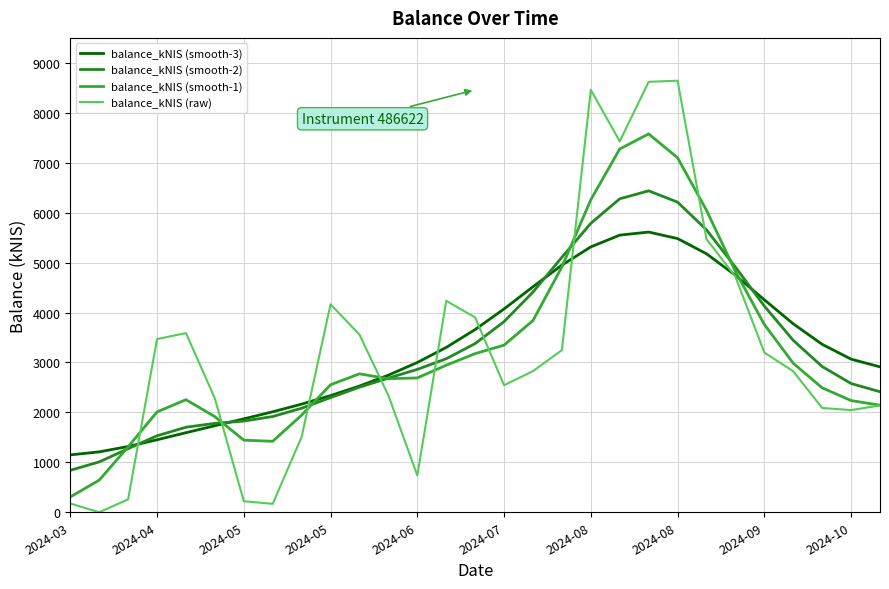

What is the greatest value displayed?

8642.8